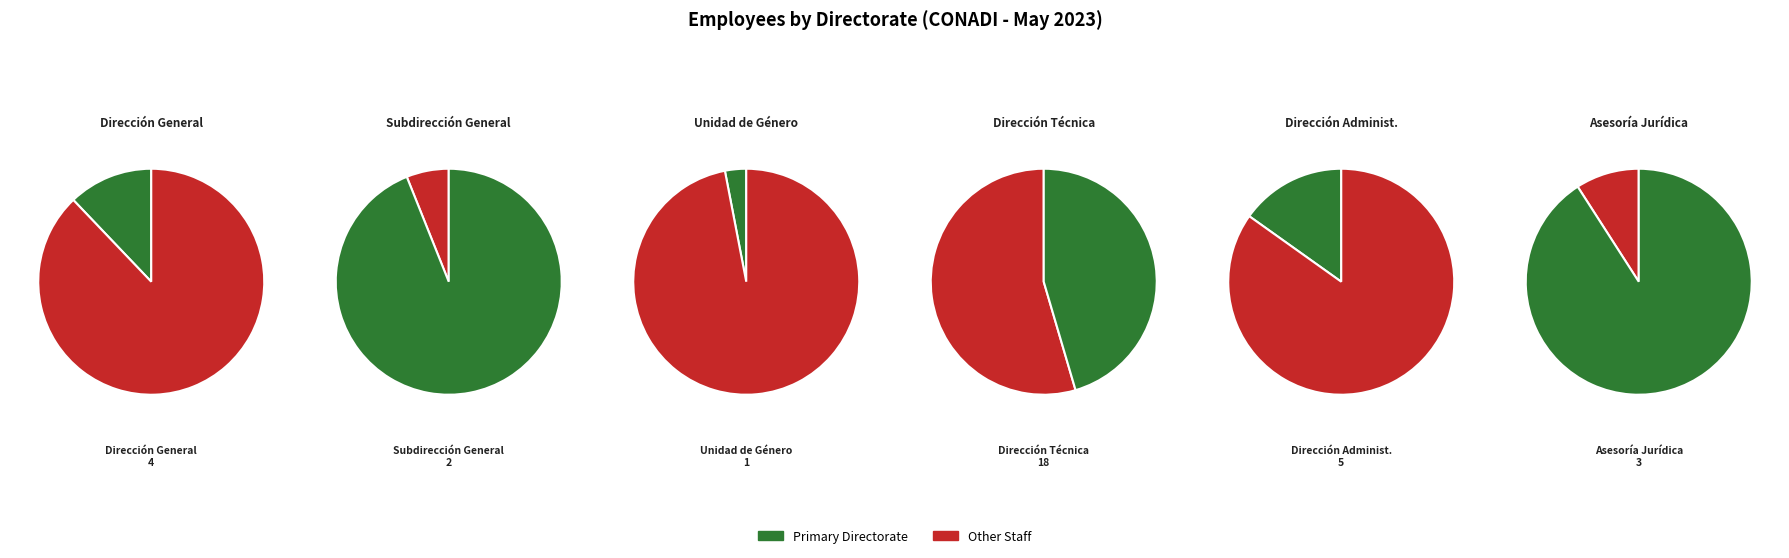

How many slices are in this pie chart?

6